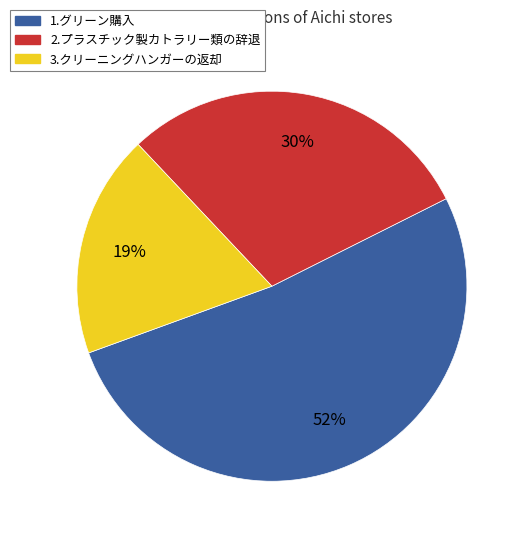

Rank the categories by value from highest to lowest.

1.グリーン購入, 2.プラスチック製カトラリー類の辞退, 3.クリーニングハンガーの返却